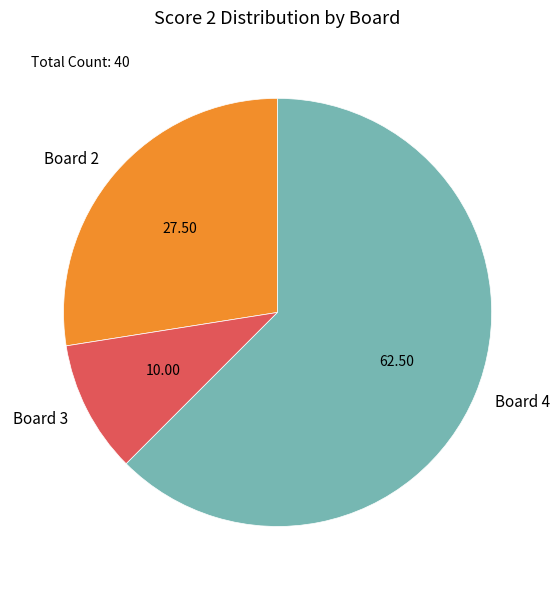

Rank the categories by value from lowest to highest.

Board 3, Board 2, Board 4